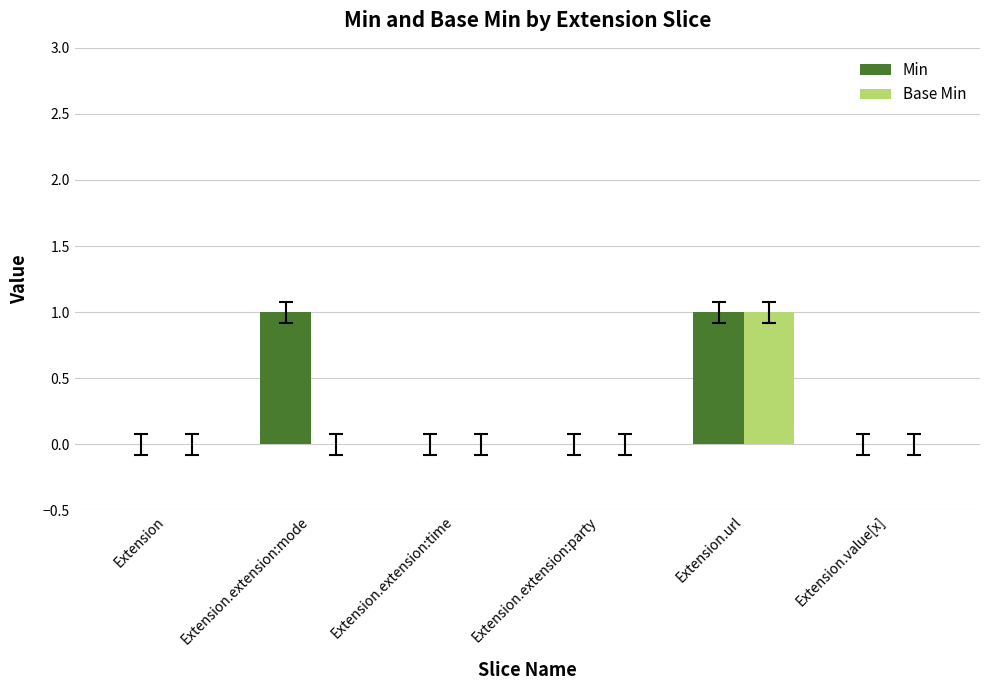

What is the difference between the Base Min values at Extension.extension:mode and Extension.url?

1